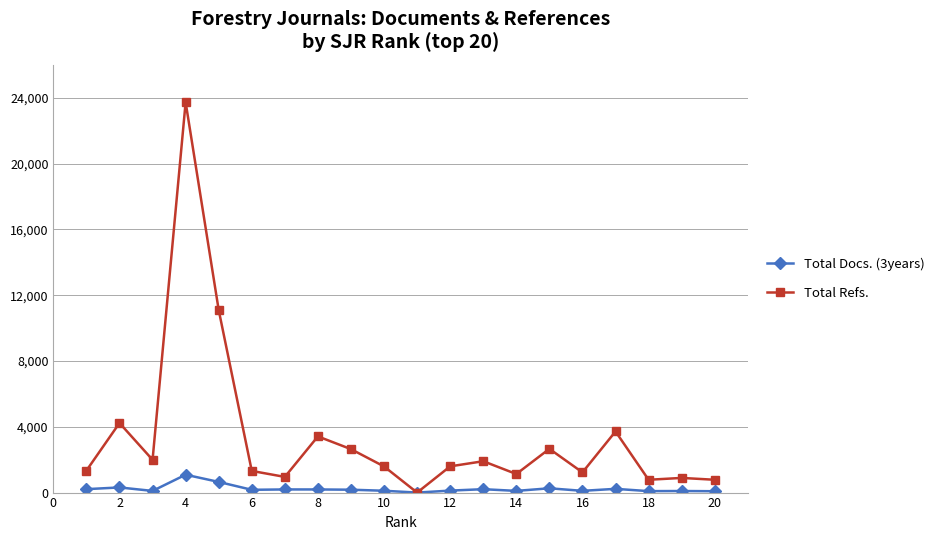

Which series has the largest total across all categories?

Total Refs.